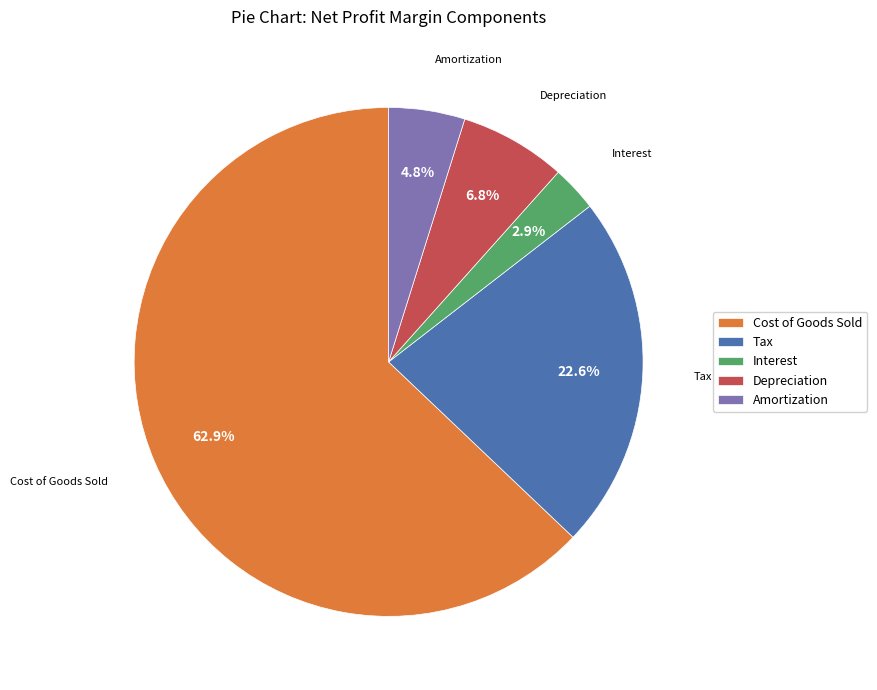

To the nearest percent, what percentage of the pie is Amortization?

5%